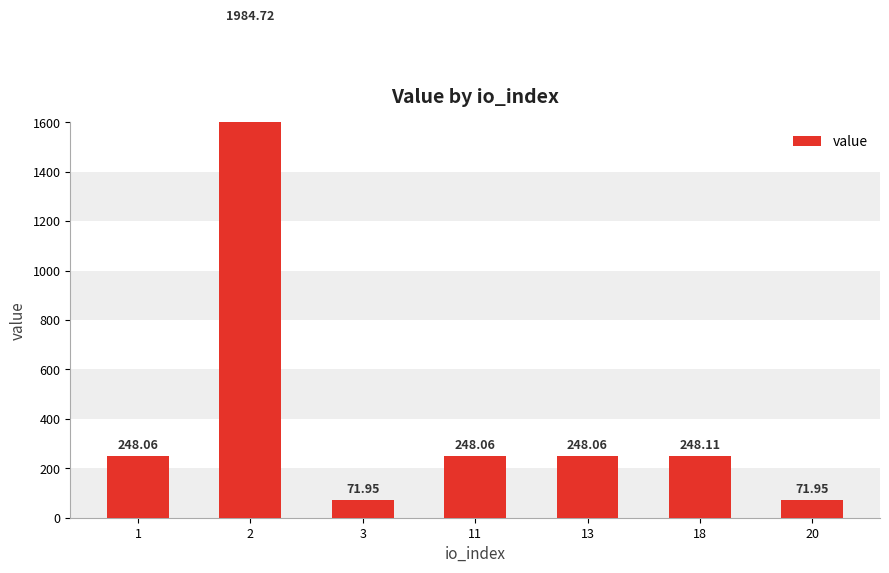

List the labels in order of value, largest first.

2, 18, 1, 11, 13, 3, 20